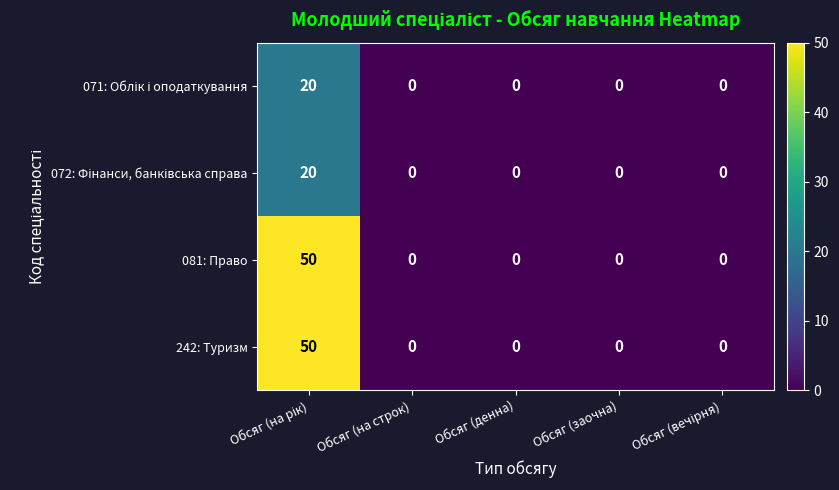

What is the sum of all 081: Право values?

50